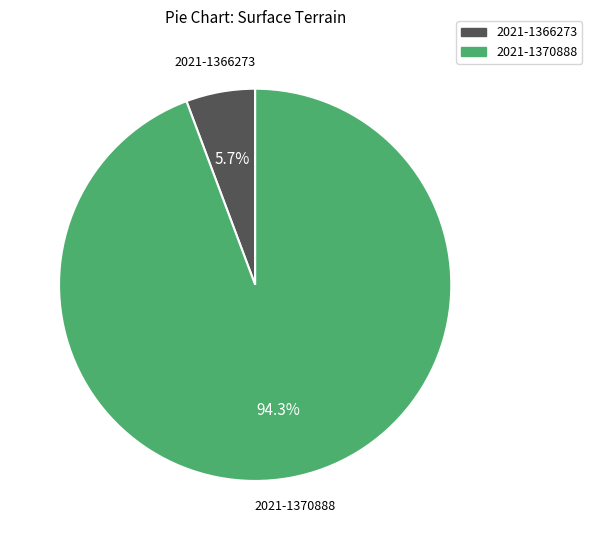

How many slices are in this pie chart?

2